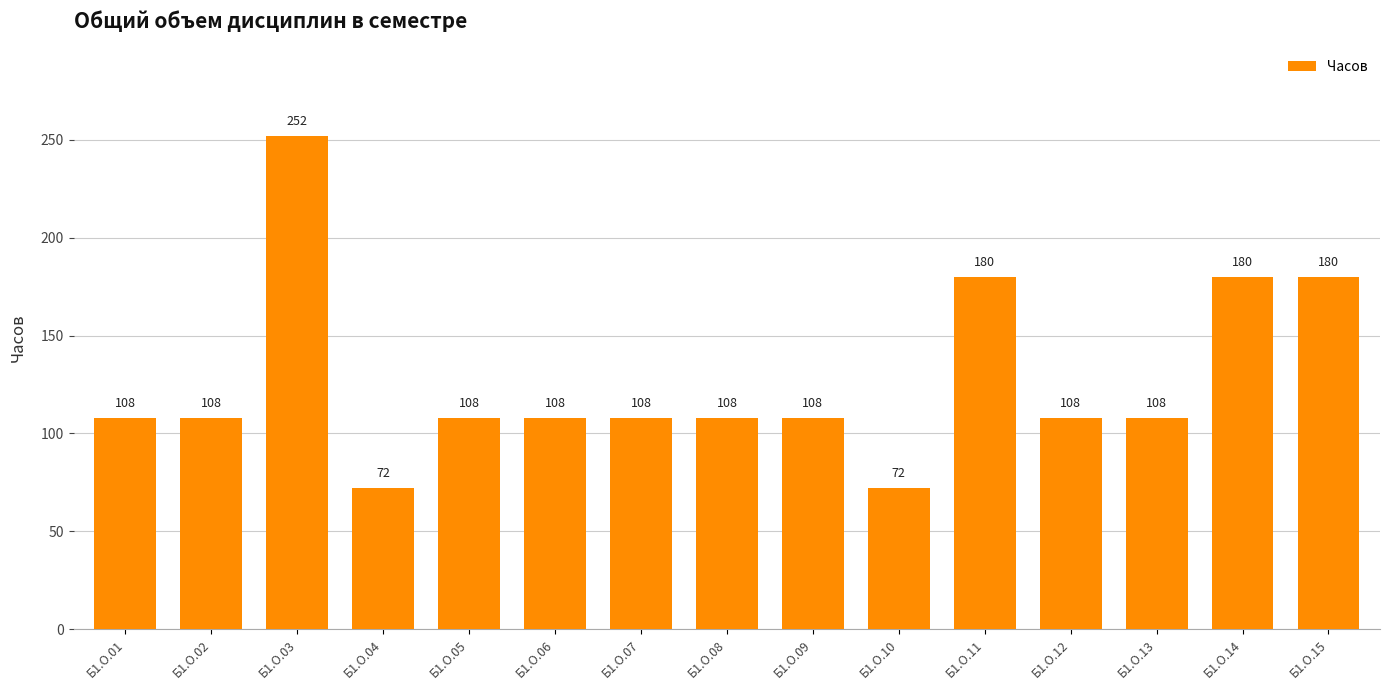

What is the difference between the values at Б1.О.11 and Б1.О.06?

72